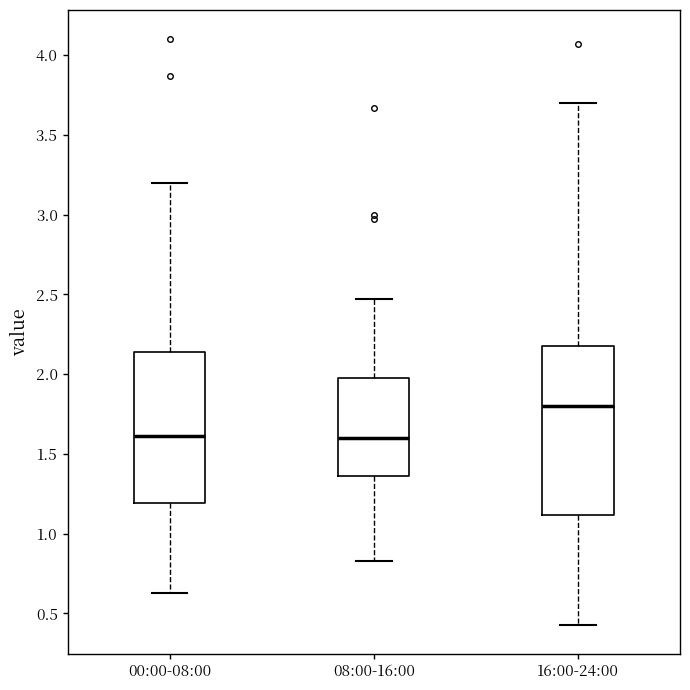

Reading left to right, transcribe this box plot: for each box, give where its median line is, the range the box spans, and where its two whiskers end, as read against the y-axis. The values are not printed on the chart, so give them approximately, as read against the axis.

00:00-08:00: median 1.60, box 1.20 to 2.15, whiskers 0.65 to 3.20
08:00-16:00: median 1.60, box 1.35 to 2.00, whiskers 0.85 to 2.45
16:00-24:00: median 1.80, box 1.10 to 2.20, whiskers 0.45 to 3.70